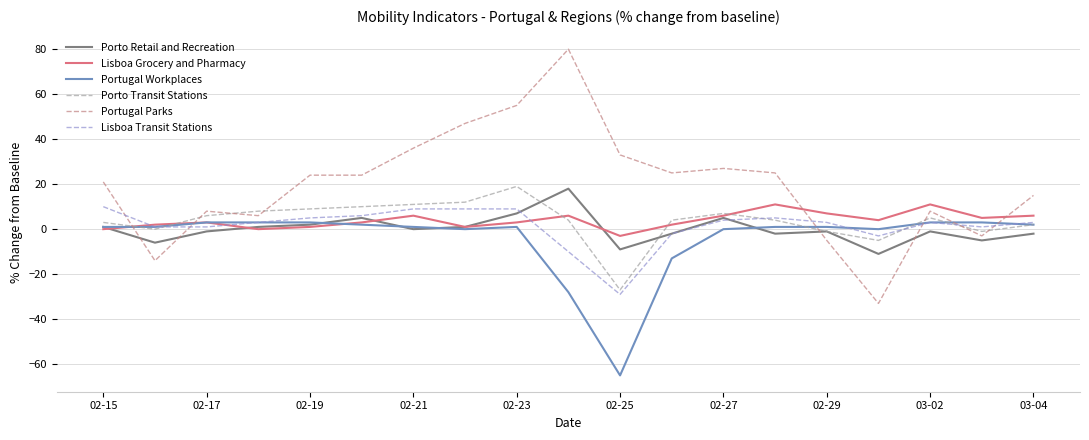

What is the maximum value shown in the chart?

80